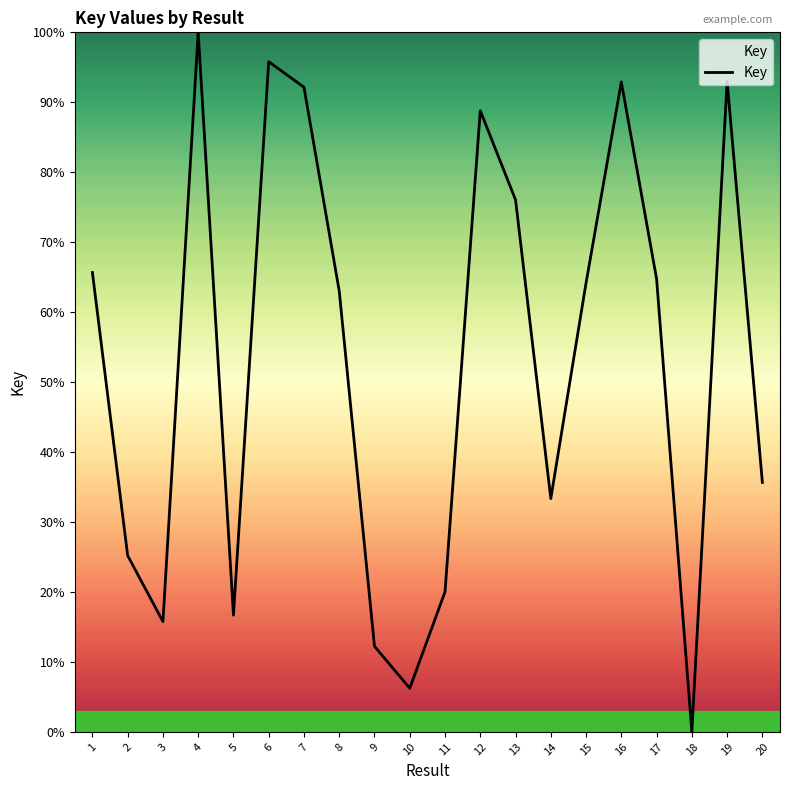

What is the difference between the maximum and minimum values?

100.0